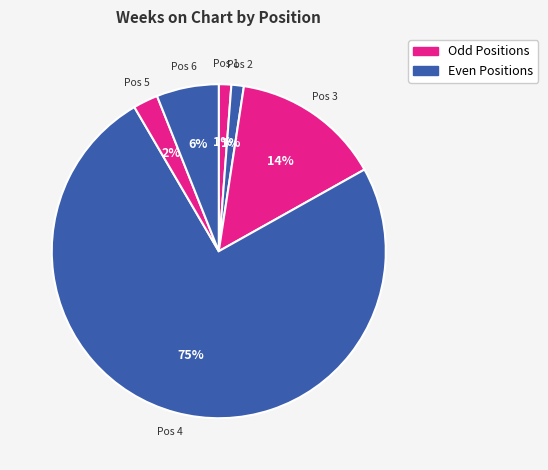

How many segments does this pie chart have?

6